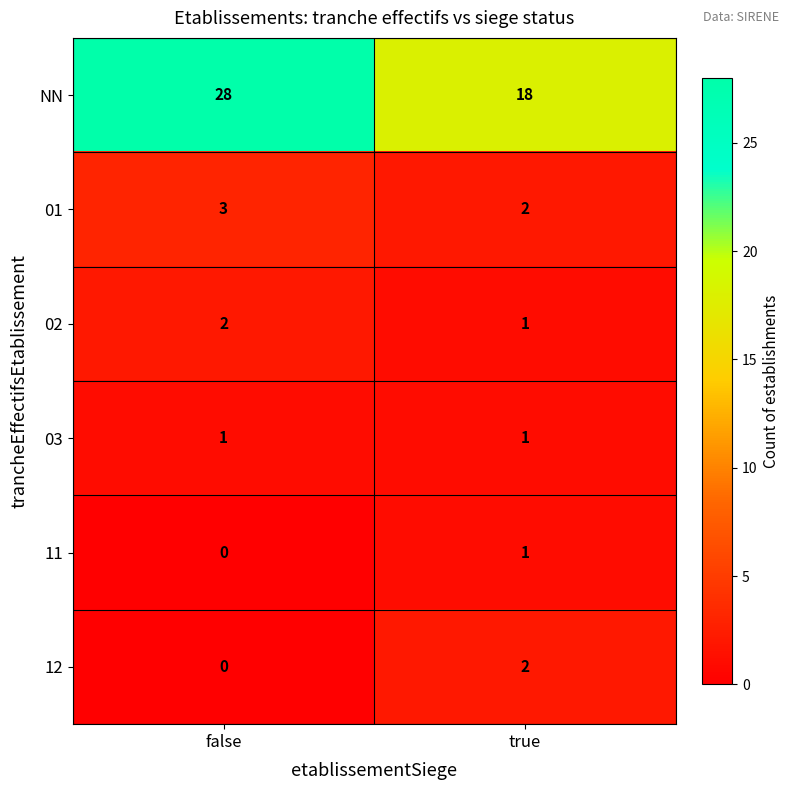

True or false: 01 has a value of 3 at false.

True